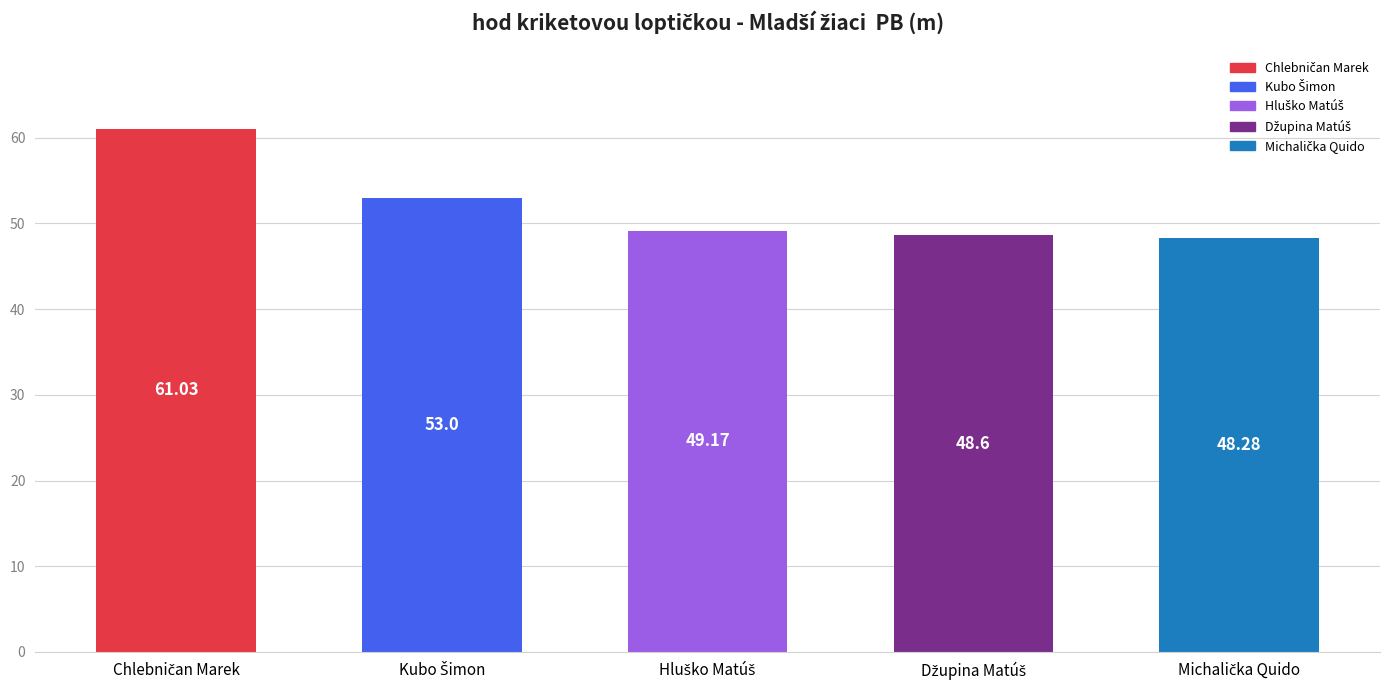

What is the difference between the second highest and minimum values?

4.7